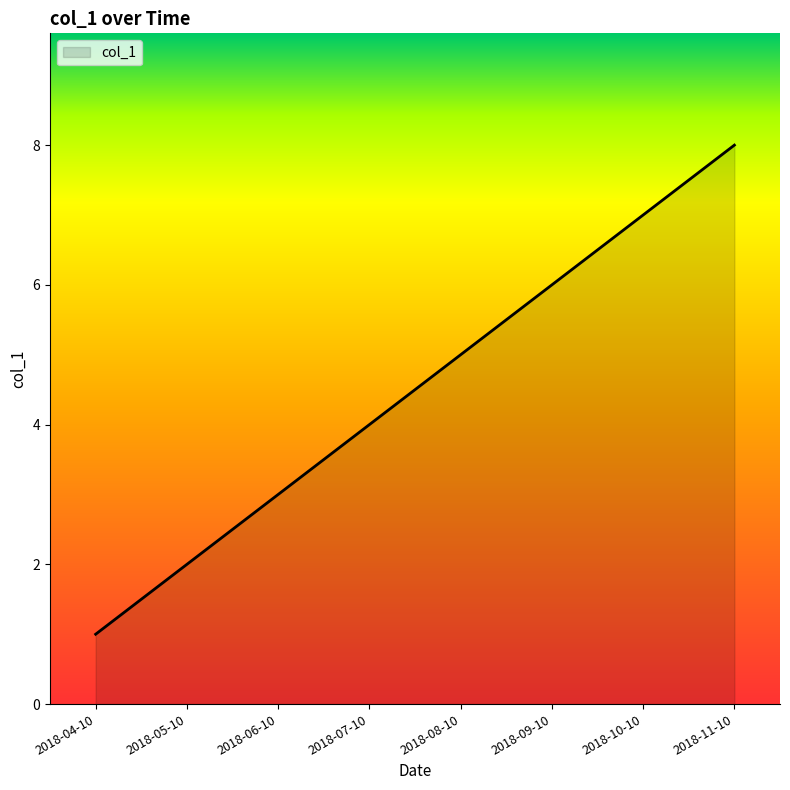

Reading right to left, what are all the values shown in this chart?

8	7	6	5	4	3	2	1